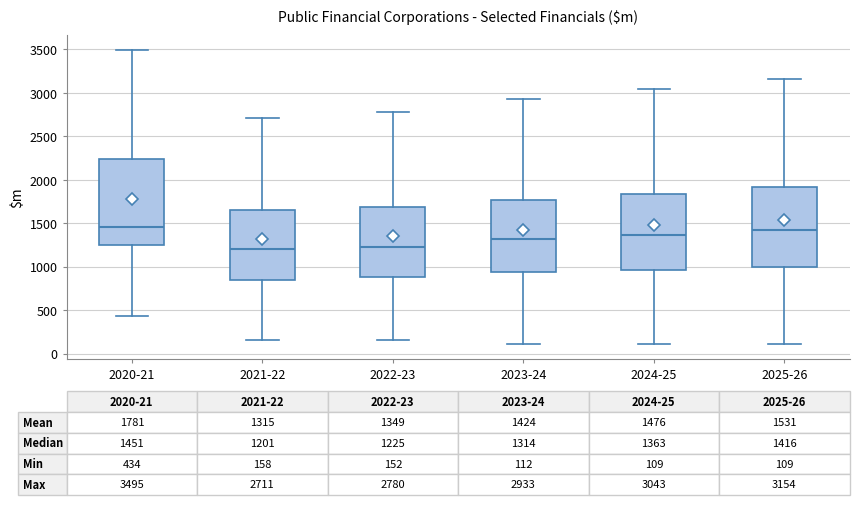

Which box is the tallest, from its lower edge to its upper edge?

2020-21